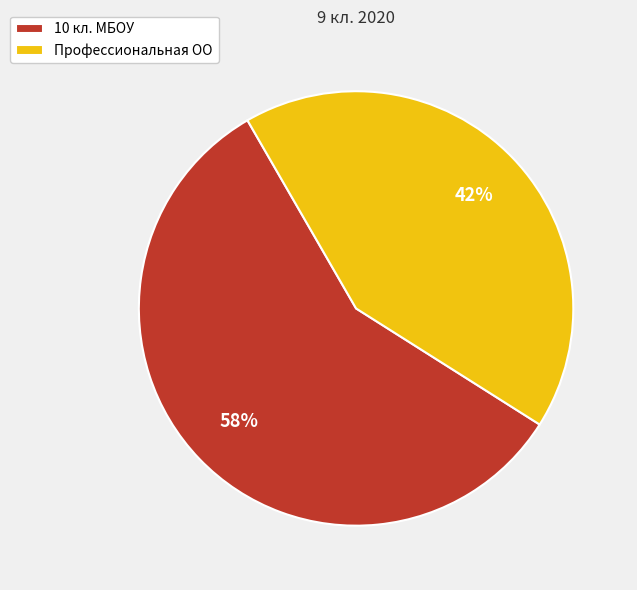

To the nearest percent, what is the combined percentage of 10 кл. МБОУ and Профессиональная ОО?

100%